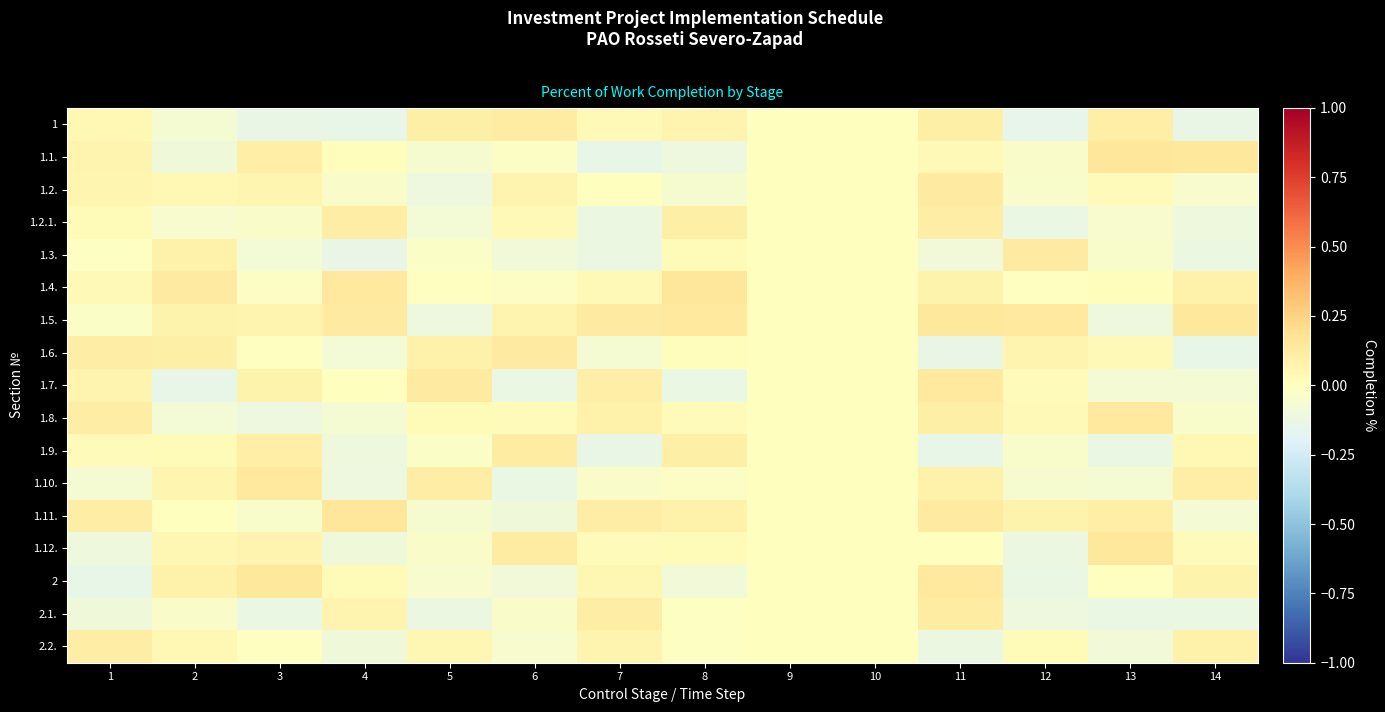

Reading left to right, what are all the values shown in this chart?

1: 1=0.0	2=-0.1	3=-0.1	4=-0.1	5=0.1	6=0.1	7=0.0	8=0.1	9=0.0	10=0.0	11=0.1	12=-0.1	13=0.1	14=-0.1
1.1.: 1=0.1	2=-0.1	3=0.1	4=0.0	5=-0.1	6=-0.0	7=-0.1	8=-0.1	9=0.0	10=0.0	11=0.0	12=-0.0	13=0.1	14=0.1
1.2.: 1=0.1	2=0.0	3=0.1	4=-0.0	5=-0.1	6=0.1	7=0.0	8=-0.1	9=0.0	10=0.0	11=0.1	12=-0.0	13=0.0	14=-0.1
1.2.1.: 1=0.0	2=-0.0	3=-0.0	4=0.1	5=-0.1	6=0.0	7=-0.1	8=0.1	9=0.0	10=0.0	11=0.1	12=-0.1	13=-0.0	14=-0.1
1.3.: 1=-0.0	2=0.1	3=-0.1	4=-0.1	5=-0.0	6=-0.1	7=-0.1	8=0.0	9=0.0	10=0.0	11=-0.1	12=0.1	13=-0.0	14=-0.1
1.4.: 1=0.0	2=0.1	3=-0.0	4=0.1	5=-0.0	6=-0.0	7=0.0	8=0.1	9=0.0	10=0.0	11=0.1	12=-0.0	13=0.0	14=0.1
1.5.: 1=-0.0	2=0.1	3=0.1	4=0.1	5=-0.1	6=0.1	7=0.1	8=0.1	9=0.0	10=0.0	11=0.1	12=0.1	13=-0.1	14=0.1
1.6.: 1=0.1	2=0.1	3=-0.0	4=-0.1	5=0.1	6=0.1	7=-0.1	8=0.0	9=0.0	10=0.0	11=-0.1	12=0.1	13=0.0	14=-0.1
1.7.: 1=0.1	2=-0.1	3=0.1	4=0.0	5=0.1	6=-0.1	7=0.1	8=-0.1	9=0.0	10=0.0	11=0.1	12=0.0	13=-0.1	14=-0.1
1.8.: 1=0.1	2=-0.1	3=-0.1	4=-0.1	5=0.0	6=0.0	7=0.1	8=0.0	9=0.0	10=0.0	11=0.1	12=0.0	13=0.1	14=-0.0
1.9.: 1=0.0	2=0.0	3=0.1	4=-0.1	5=-0.0	6=0.1	7=-0.1	8=0.1	9=0.0	10=0.0	11=-0.1	12=-0.0	13=-0.1	14=0.0
1.10.: 1=-0.1	2=0.1	3=0.1	4=-0.1	5=0.1	6=-0.1	7=-0.0	8=-0.0	9=0.0	10=0.0	11=0.1	12=-0.1	13=-0.1	14=0.1
1.11.: 1=0.1	2=0.0	3=-0.0	4=0.1	5=-0.1	6=-0.1	7=0.1	8=0.1	9=0.0	10=0.0	11=0.1	12=0.1	13=0.1	14=-0.1
1.12.: 1=-0.1	2=0.1	3=0.1	4=-0.1	5=-0.0	6=0.1	7=0.0	8=0.0	9=0.0	10=0.0	11=0.0	12=-0.1	13=0.1	14=0.0
2: 1=-0.1	2=0.1	3=0.1	4=0.0	5=-0.1	6=-0.1	7=0.1	8=-0.1	9=0.0	10=0.0	11=0.1	12=-0.1	13=-0.0	14=0.1
2.1.: 1=-0.1	2=-0.0	3=-0.1	4=0.1	5=-0.1	6=-0.0	7=0.1	8=-0.0	9=0.0	10=0.0	11=0.1	12=-0.1	13=-0.1	14=-0.1
2.2.: 1=0.1	2=0.0	3=-0.0	4=-0.1	5=0.1	6=-0.1	7=0.1	8=-0.0	9=0.0	10=0.0	11=-0.1	12=0.0	13=-0.1	14=0.1